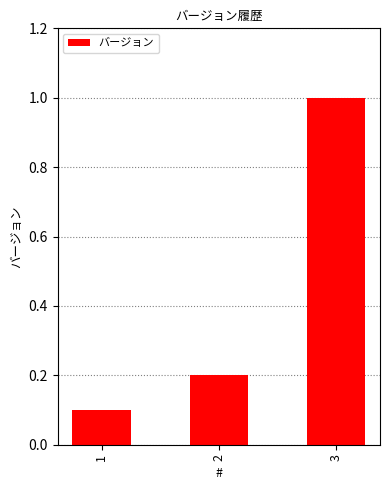

What is the difference between the maximum and minimum values?

0.9